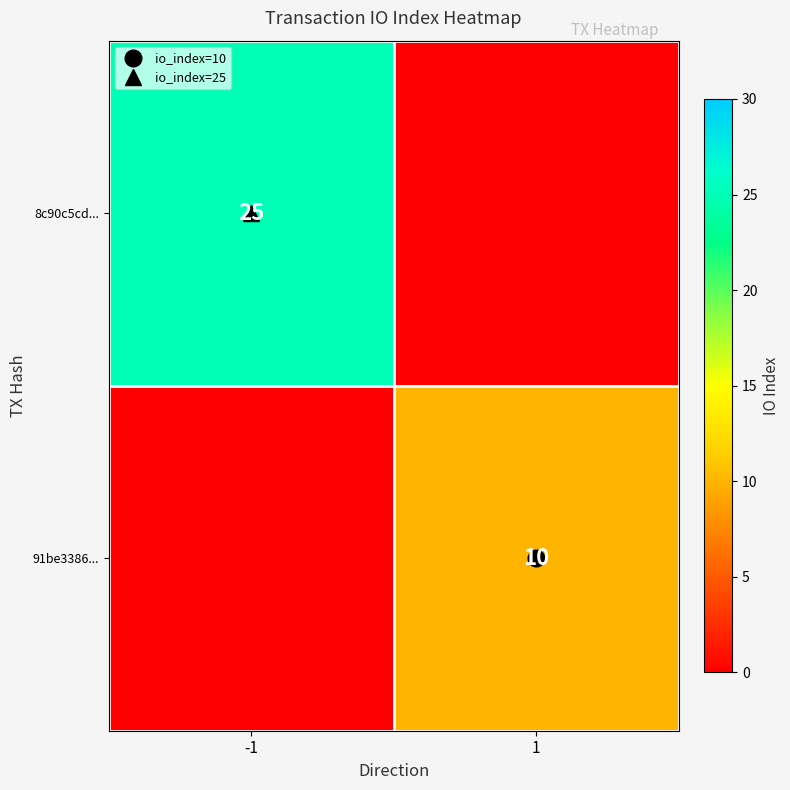

Is it true that 91be3386... equals 16 at 1?

False